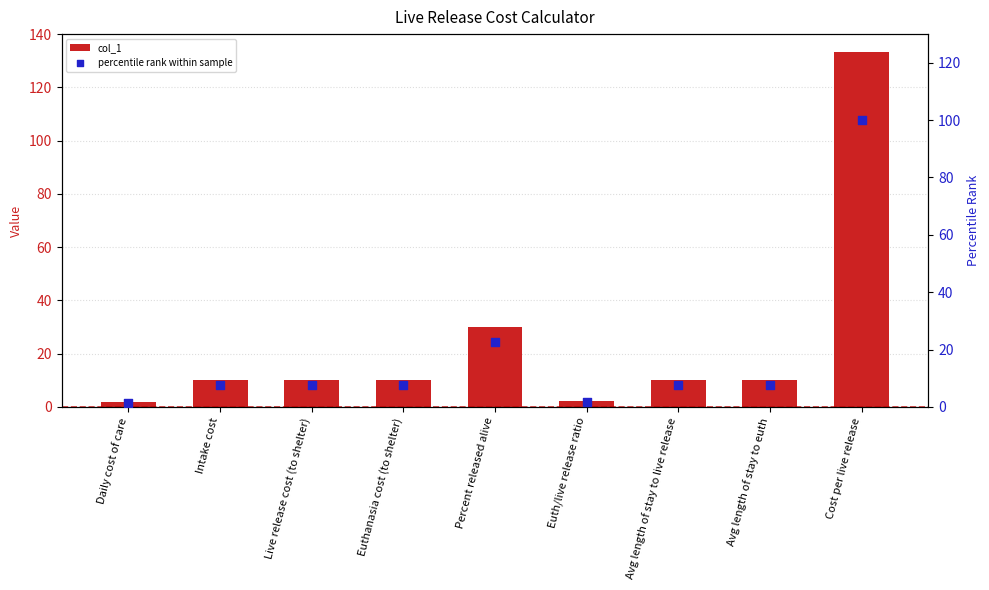

Which series reaches the minimum Y coordinate?

percentile rank within sample